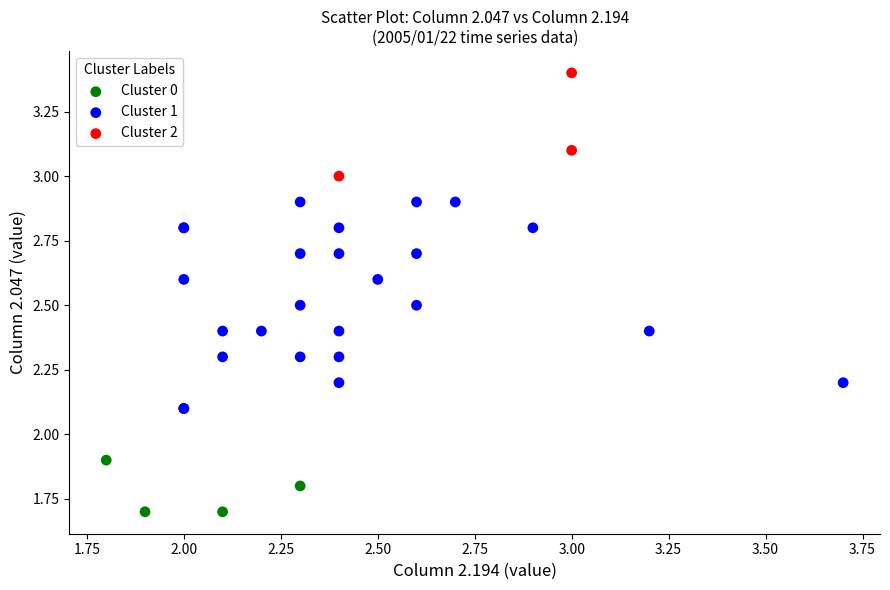

Which series contains the lowest Y value?

Cluster 0